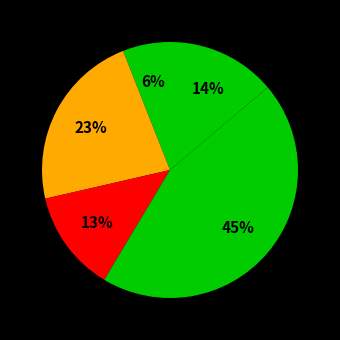

Is there a majority slice in this chart?

No